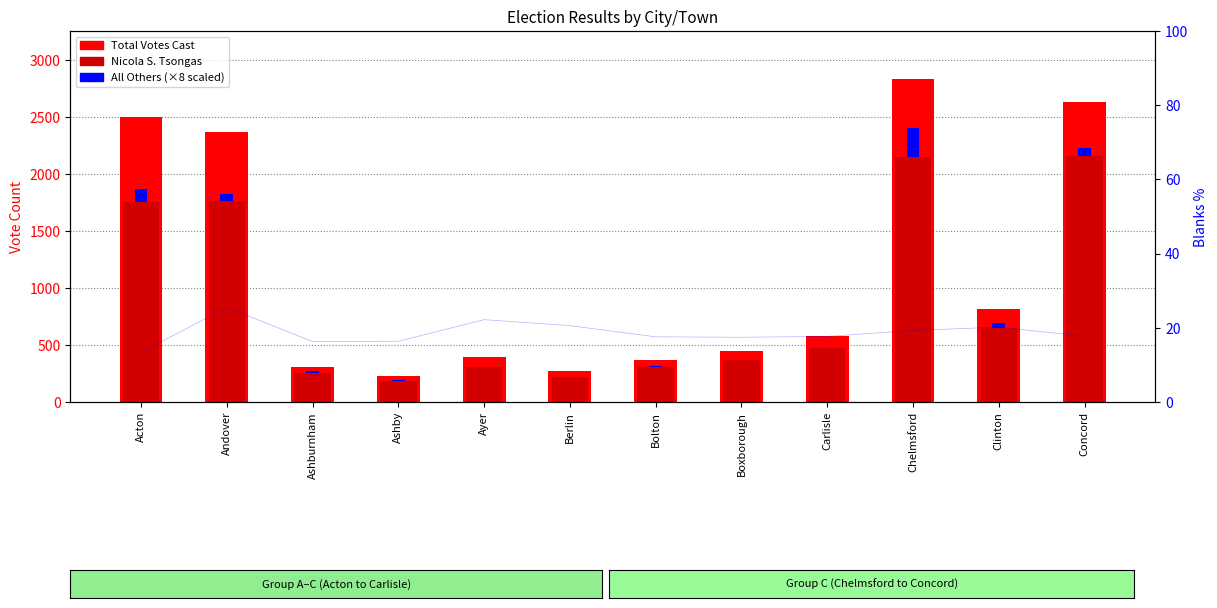

Which has a higher value, Ashburnham or Acton?

Acton